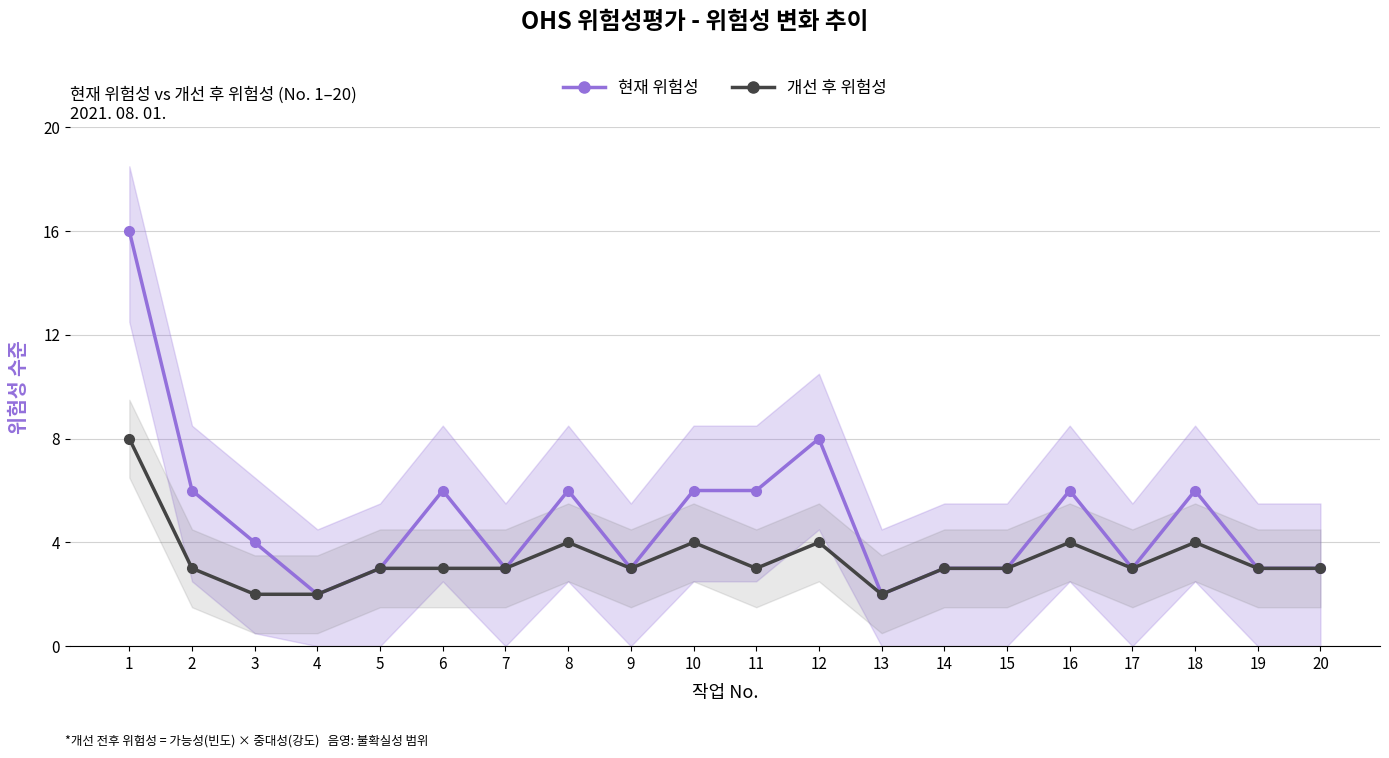

What is the sum of the 현재 위험성 values at 8 and 4?

8